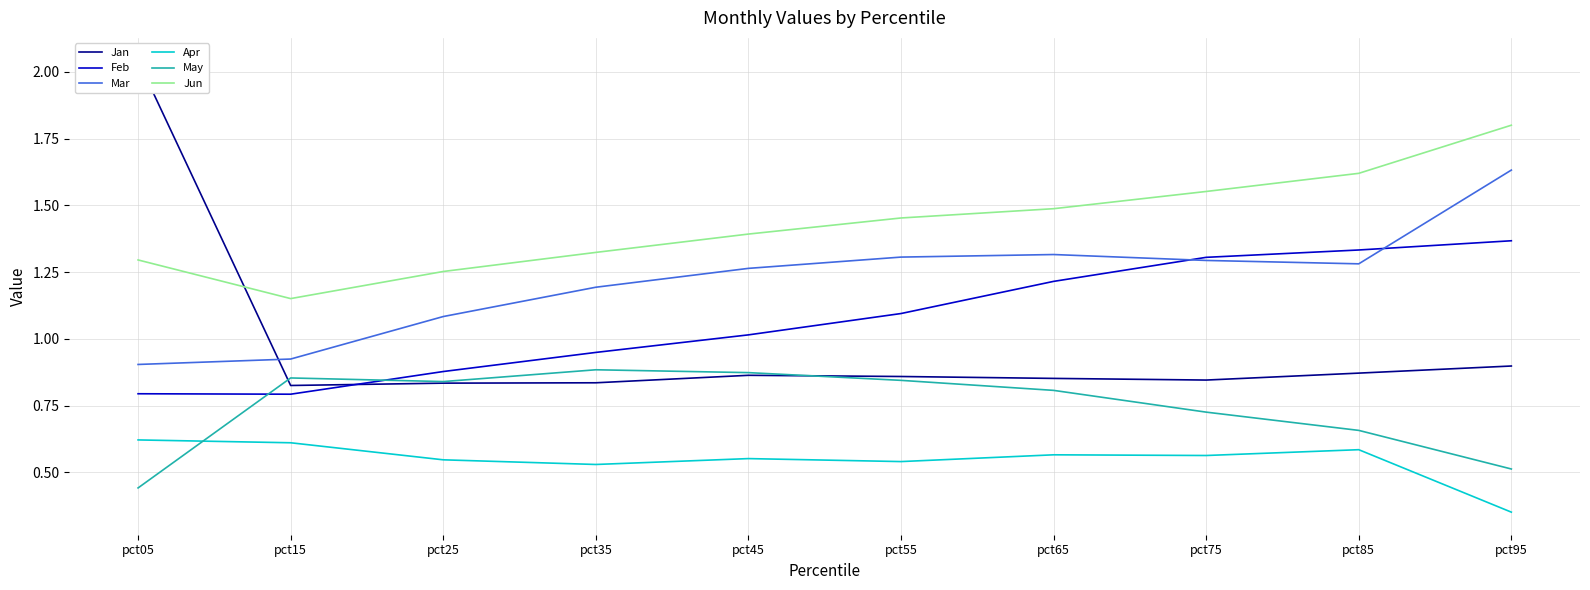

Between pct65 and pct85, which series saw the biggest shift?

May